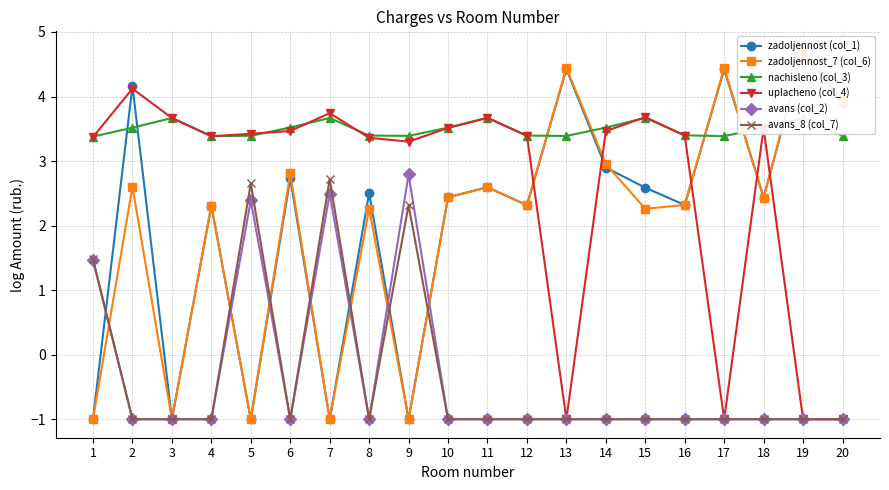

What is the difference between the second highest and minimum values in the nachisleno (col_3) series?

0.3